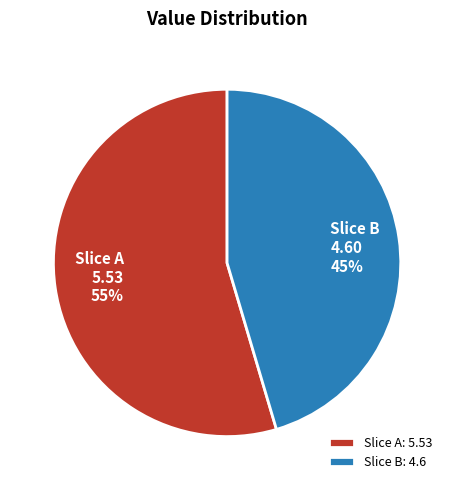

What is the ratio of the value at Slice A to the value at Slice B?

1.2